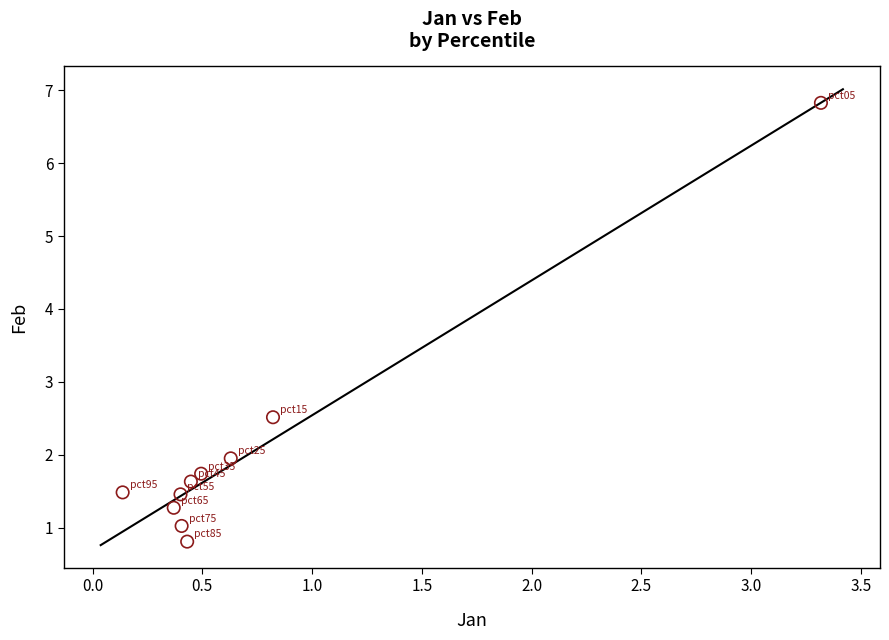

What Y value in the scatter plot is closest to 3?

2.5